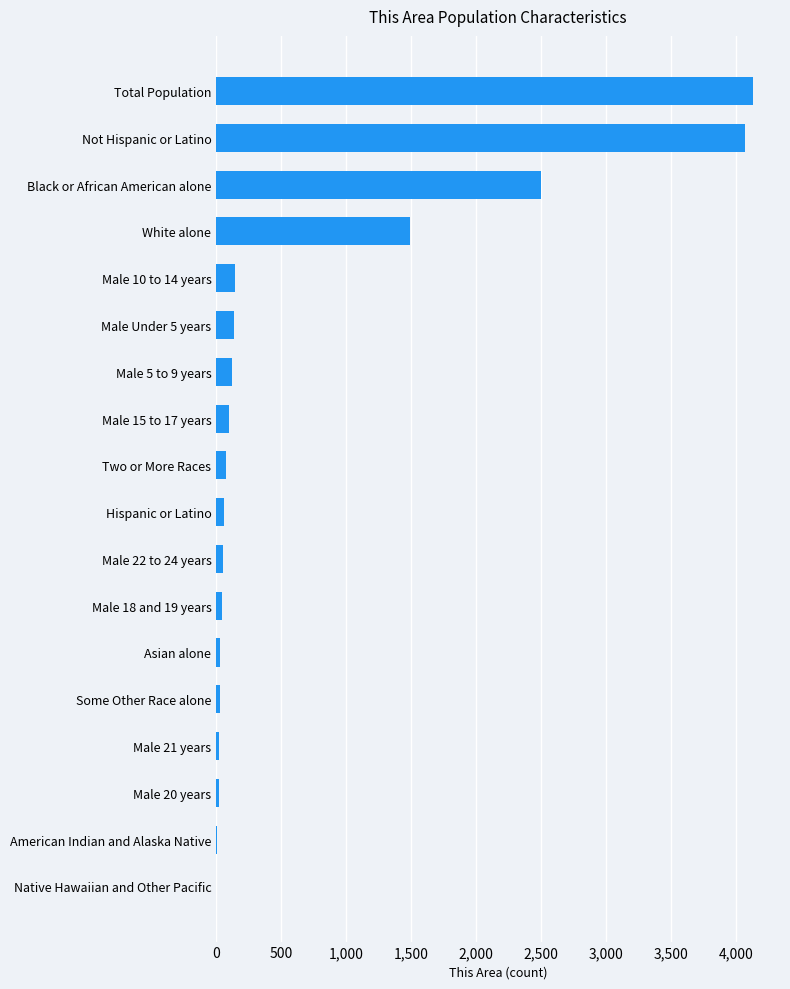

At which label is the value closest to 2067?

Black or African American alone